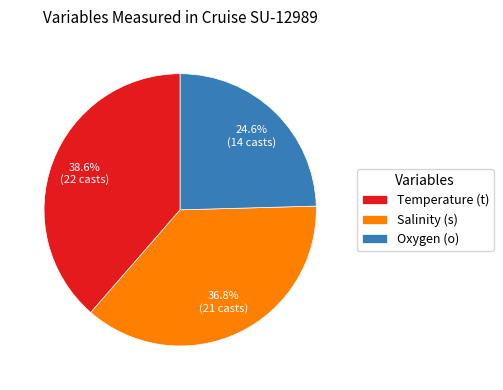

Which slice is the smallest?

Oxygen (o)